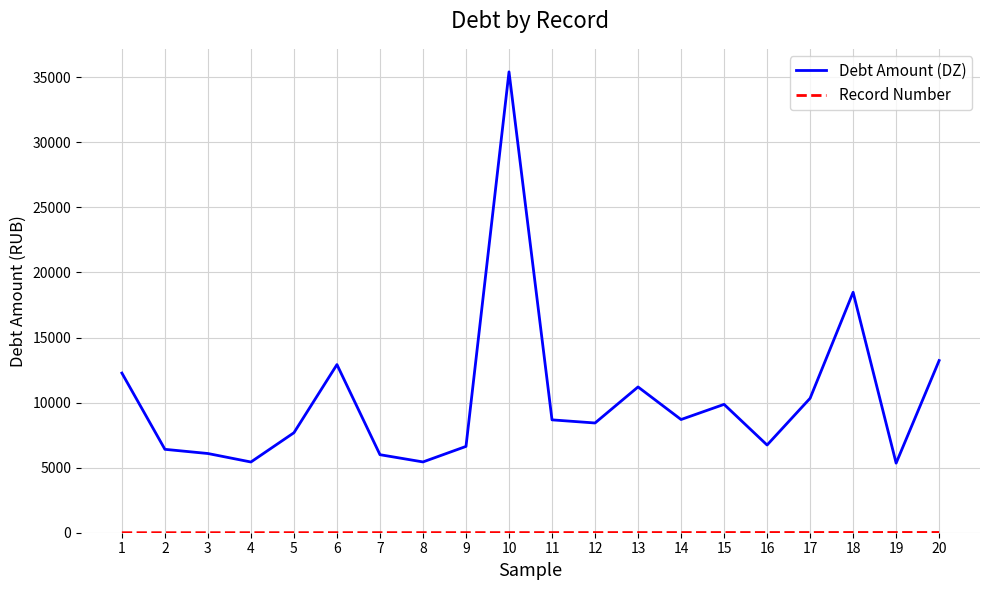

Which series has the largest total across all categories?

Debt Amount (DZ)